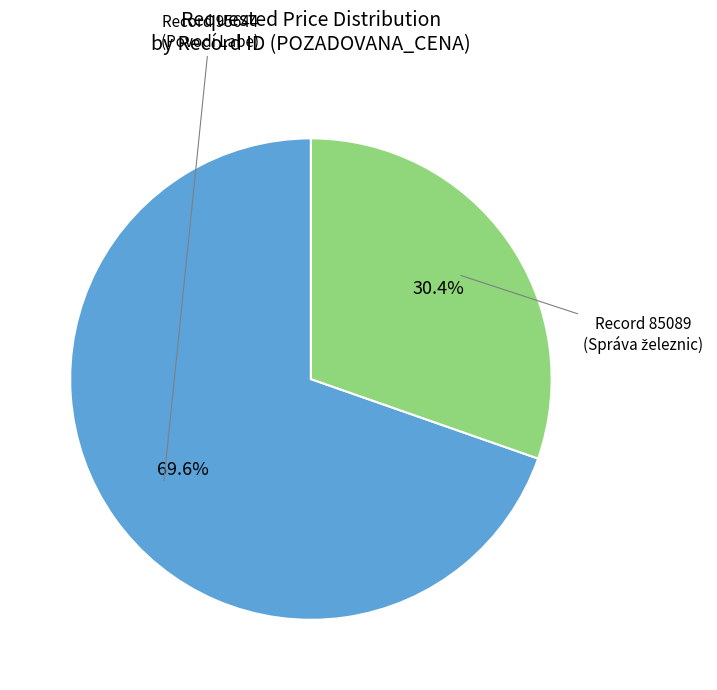

Which category has the biggest portion of the pie?

95644